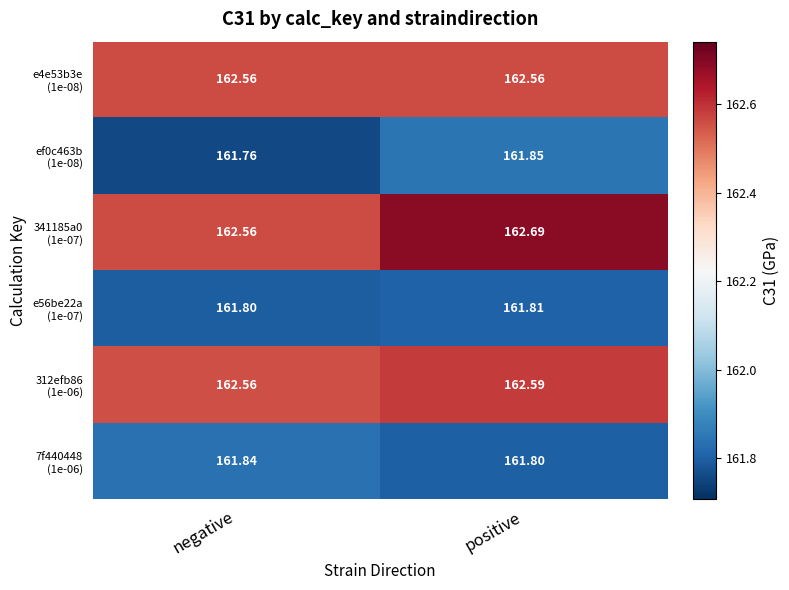

Which category has the highest value across all series?

positive